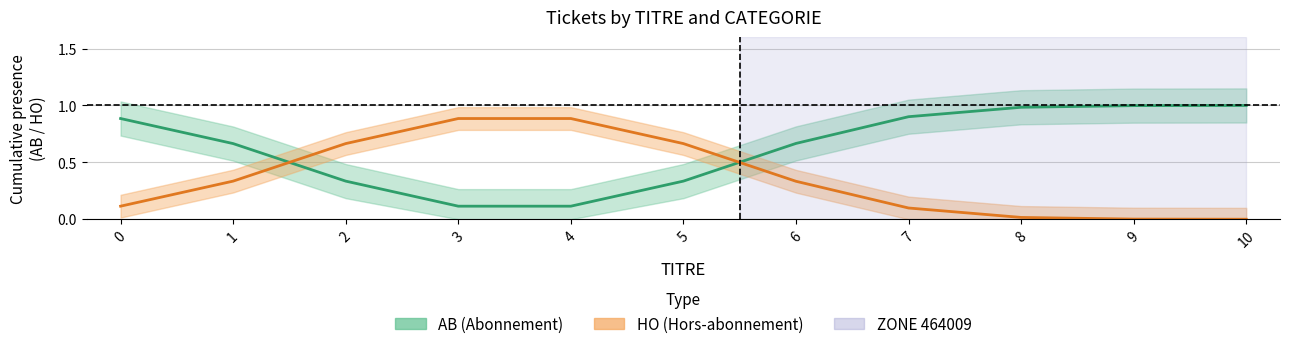

The value of HO (Hors-abonnement) at 5 is 0.7. True or false?

True